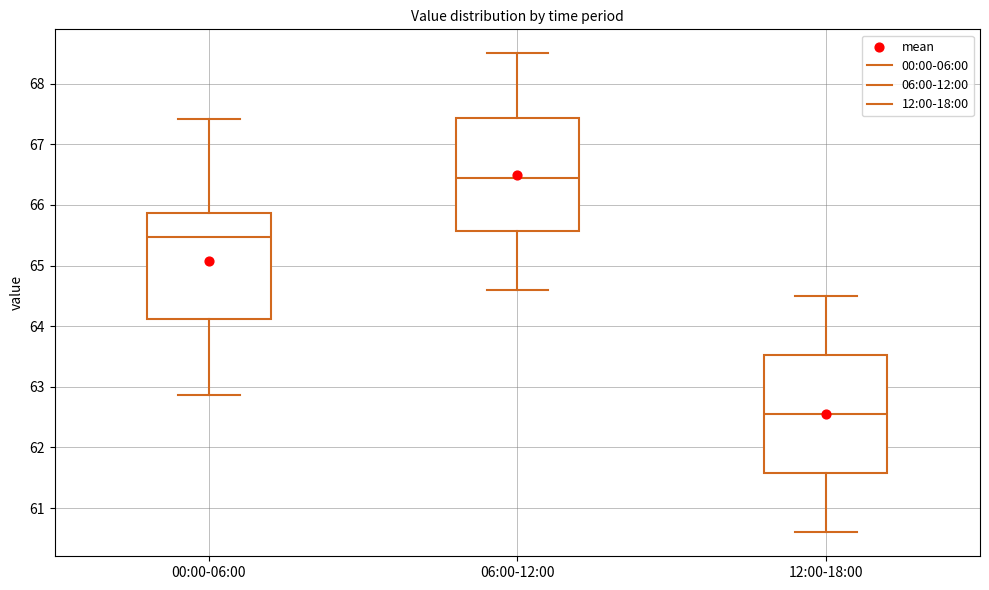

Reading left to right, read every box against the y-axis: the position of its median line, the range the box covers, and the ends of its whiskers. The values are not printed on the chart, so give them approximately, as read against the axis.

00:00-06:00: median 65.5, box 64.1 to 65.9, whiskers 62.9 to 67.4
06:00-12:00: median 66.5, box 65.6 to 67.4, whiskers 64.6 to 68.5
12:00-18:00: median 62.6, box 61.6 to 63.5, whiskers 60.6 to 64.5